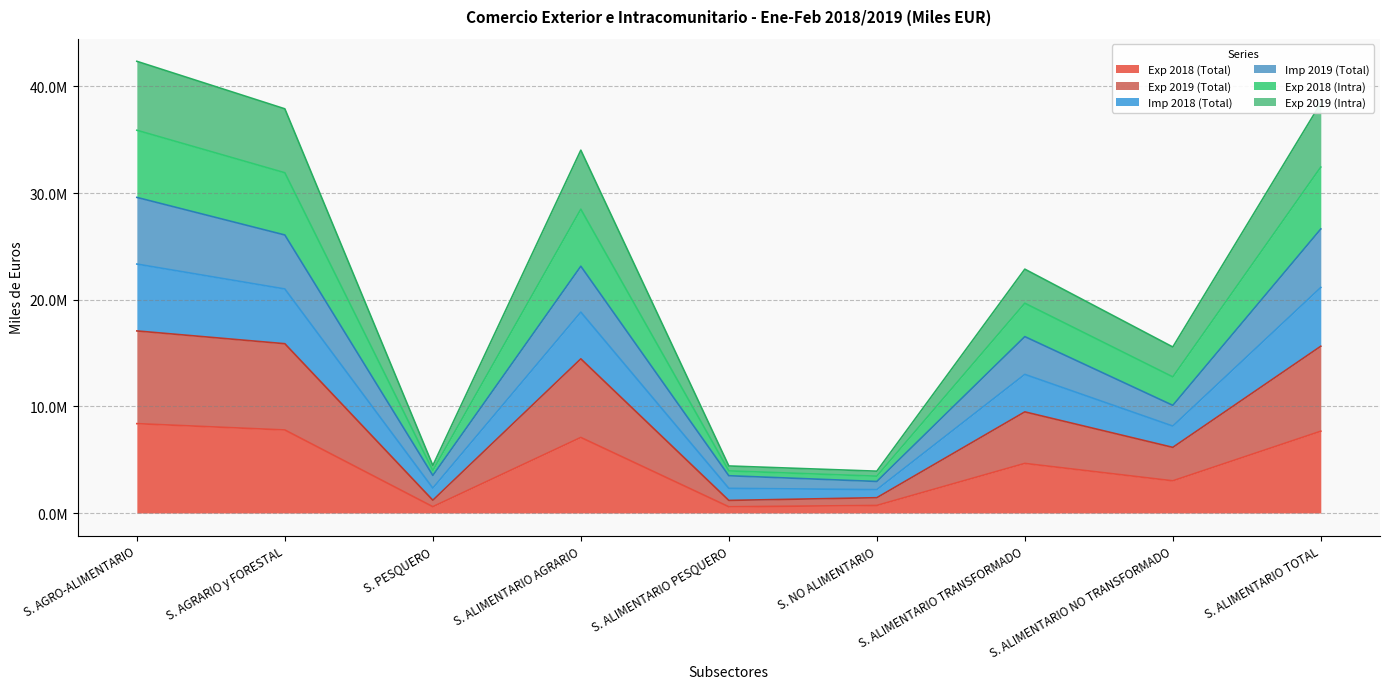

Is the value of Exp 2018 (Total) at S. ALIMENTARIO PESQUERO greater than the value of Imp 2018 (Total) at S. ALIMENTARIO TOTAL?

No